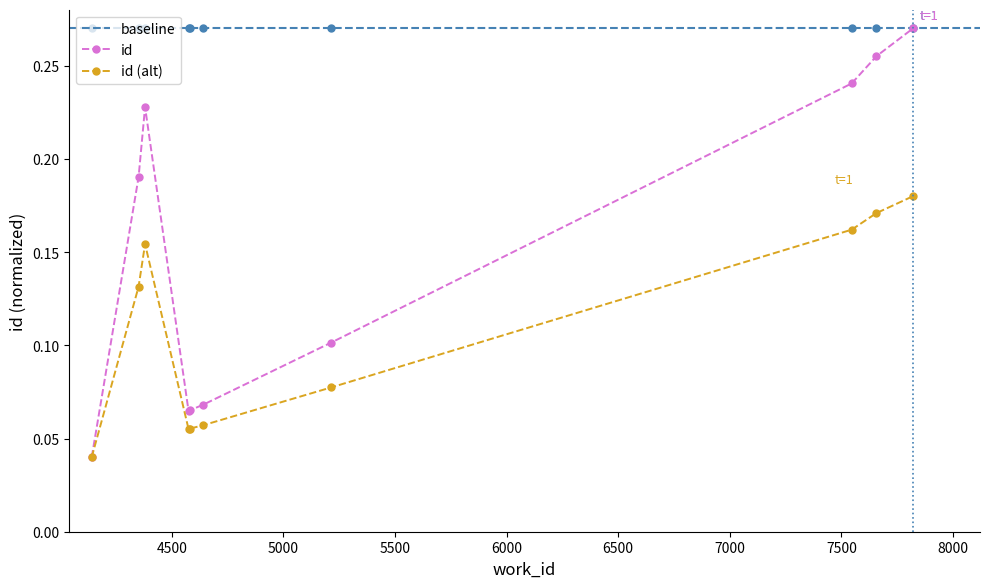

List the labels in order of value, largest first.

7821, 7657, 7546, 4380, 4351, 5214, 4640, 4582, 4575, 4141